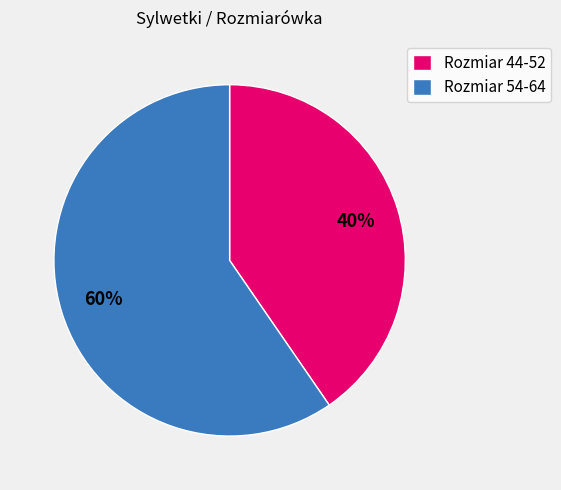

True or false: Rozmiar 44-52 accounts for 54% of the total.

False